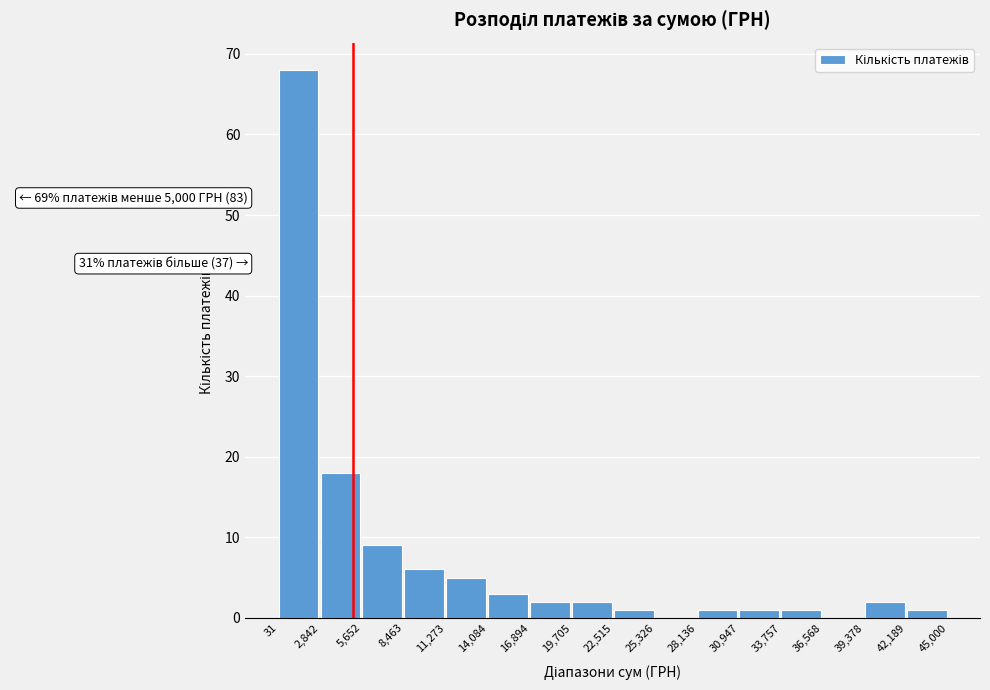

Over which range of the x-axis is the bar tallest?

31 to 2,842